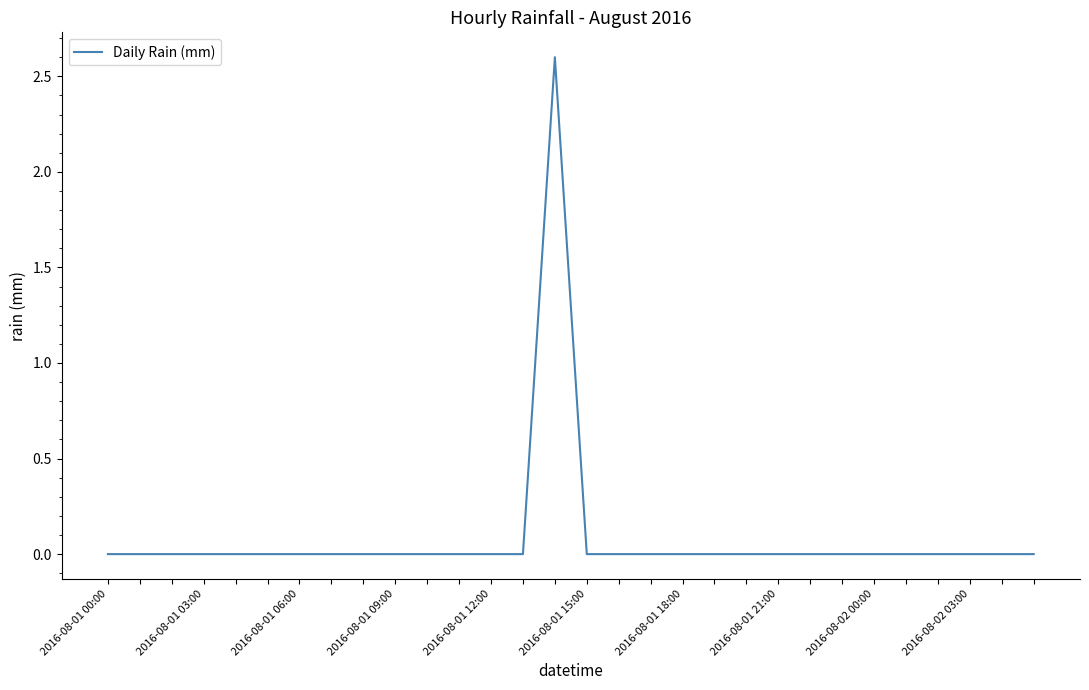

What is the greatest value displayed?

2.6